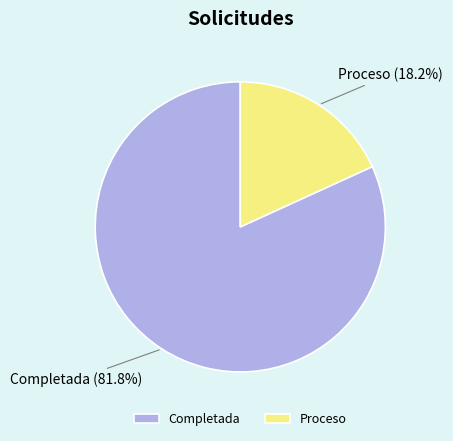

Is the sum of Proceso and Completada greater than half?

Yes